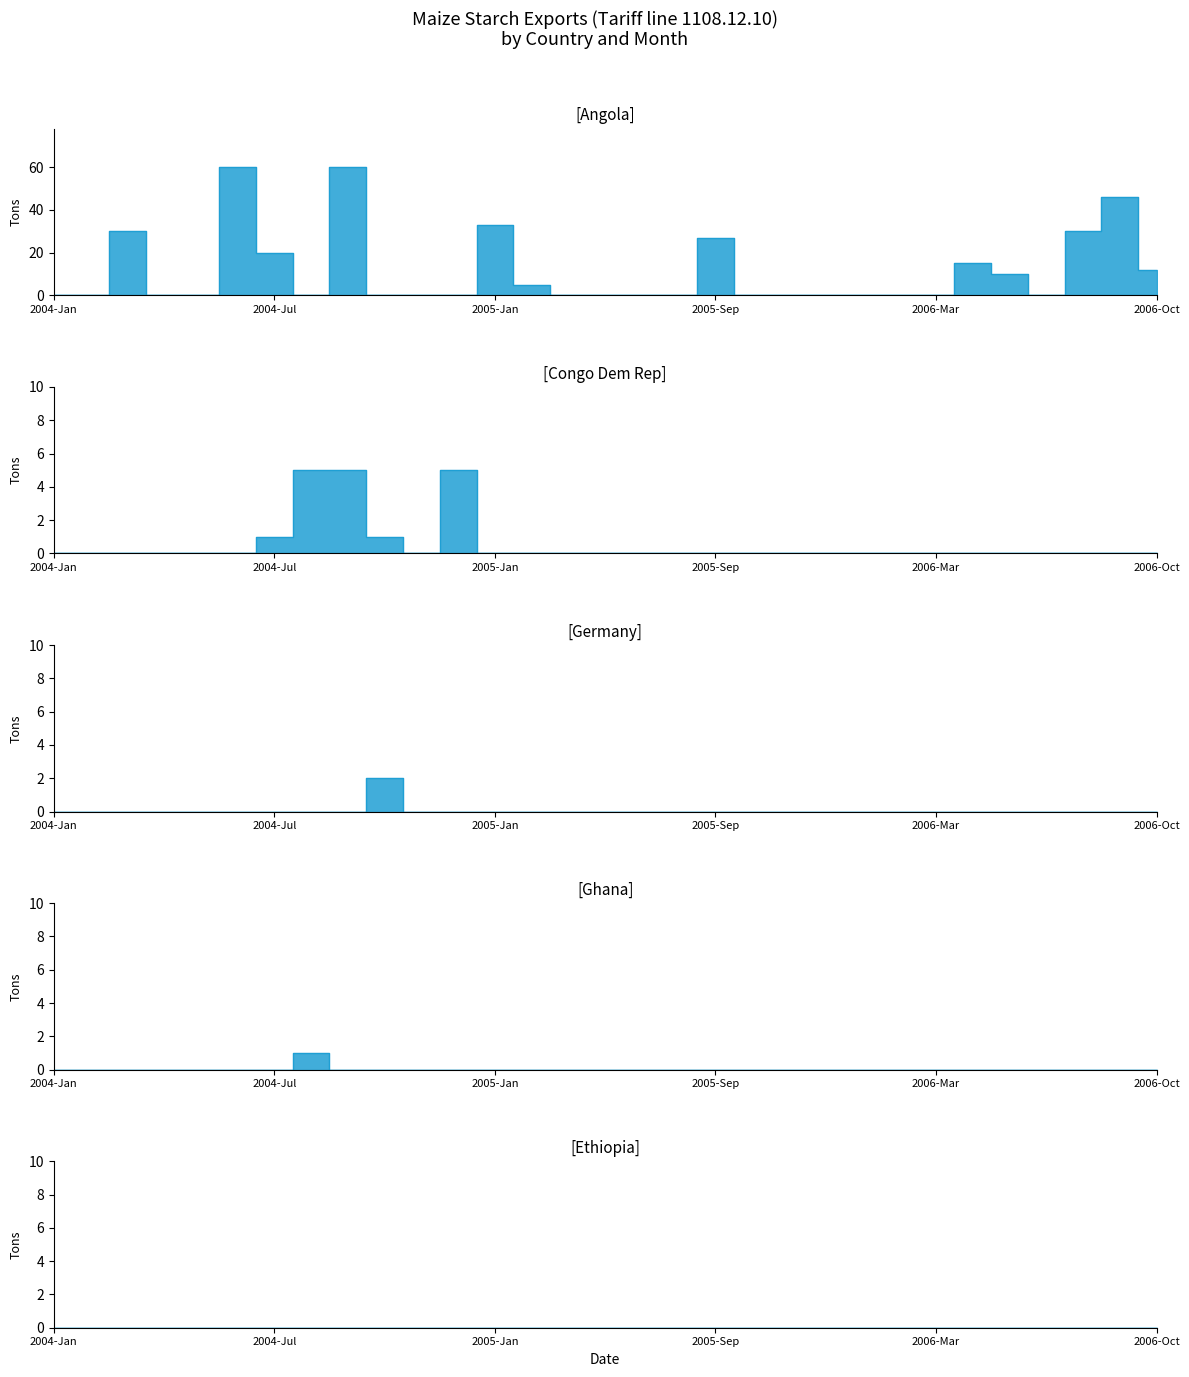

What is the label of the 12th point from the right?

2005-Oct